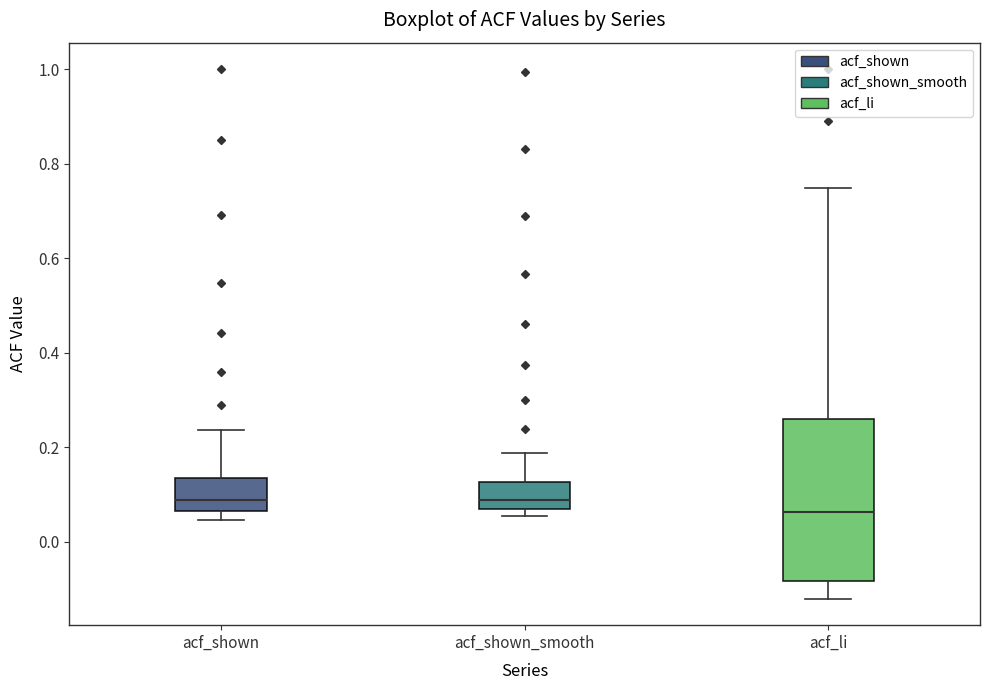

Reading left to right, read every box against the y-axis: the position of its median line, the range the box covers, and the ends of its whiskers. The values are not printed on the chart, so give them approximately, as read against the axis.

acf_shown: median 0.08, box 0.06 to 0.14, whiskers 0.04 to 0.24
acf_shown_smooth: median 0.08 (just above the box's lower edge), box 0.08 to 0.12, whiskers 0.06 to 0.18
acf_li: median 0.06, box -0.08 to 0.26, whiskers -0.12 to 0.74